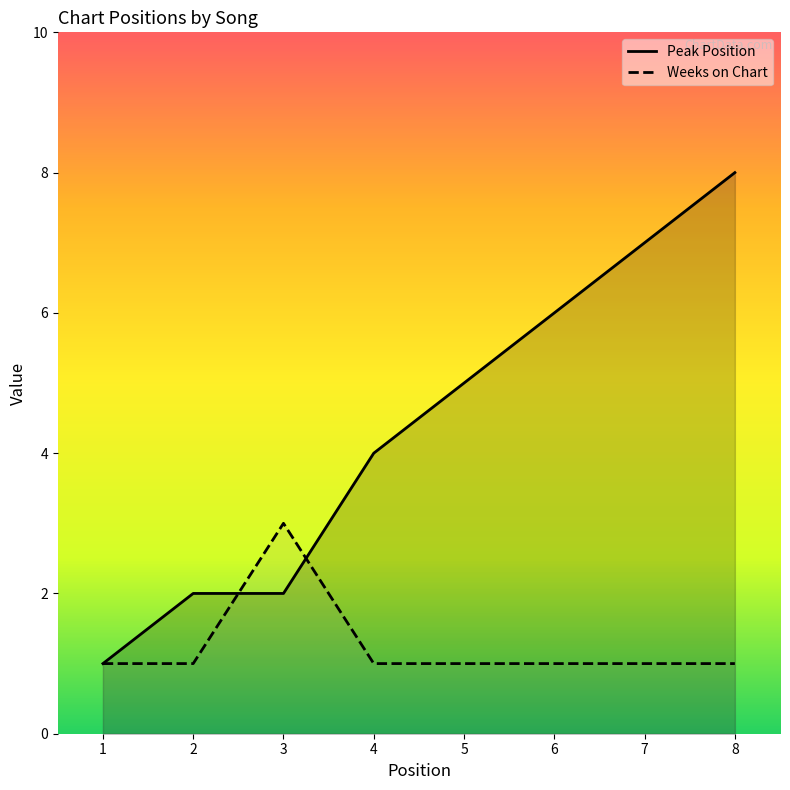

What is the minimum value shown in the chart?

1